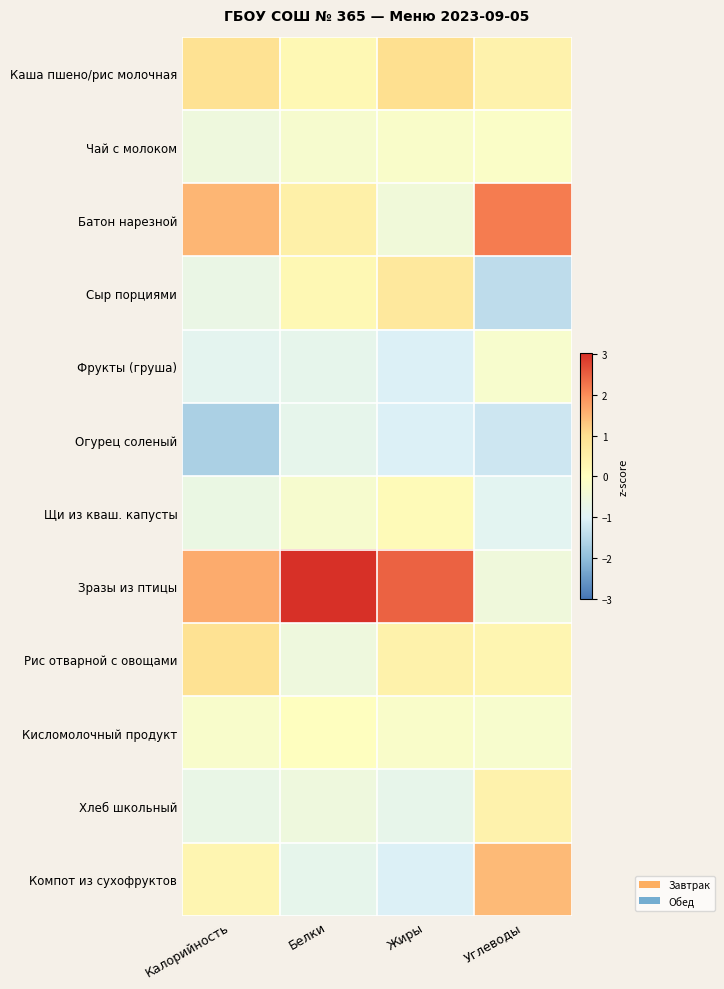

Where is Огурец соленый nearest to the value -1?

Жиры